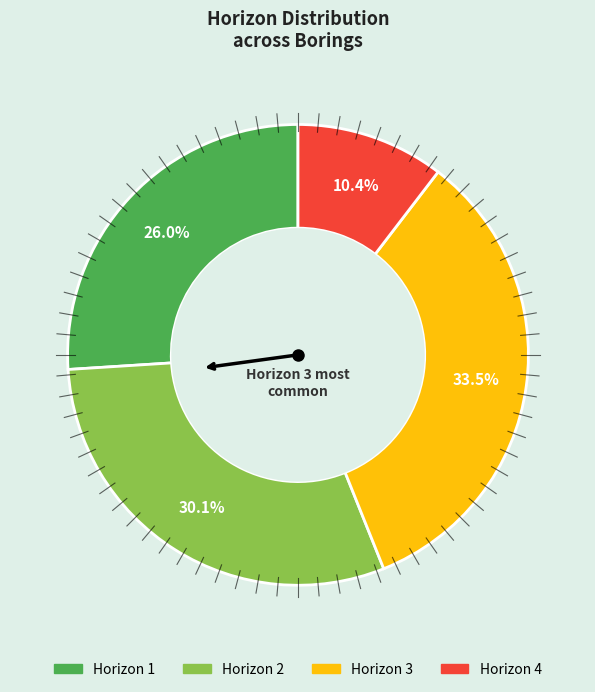

How many segments does this pie chart have?

4